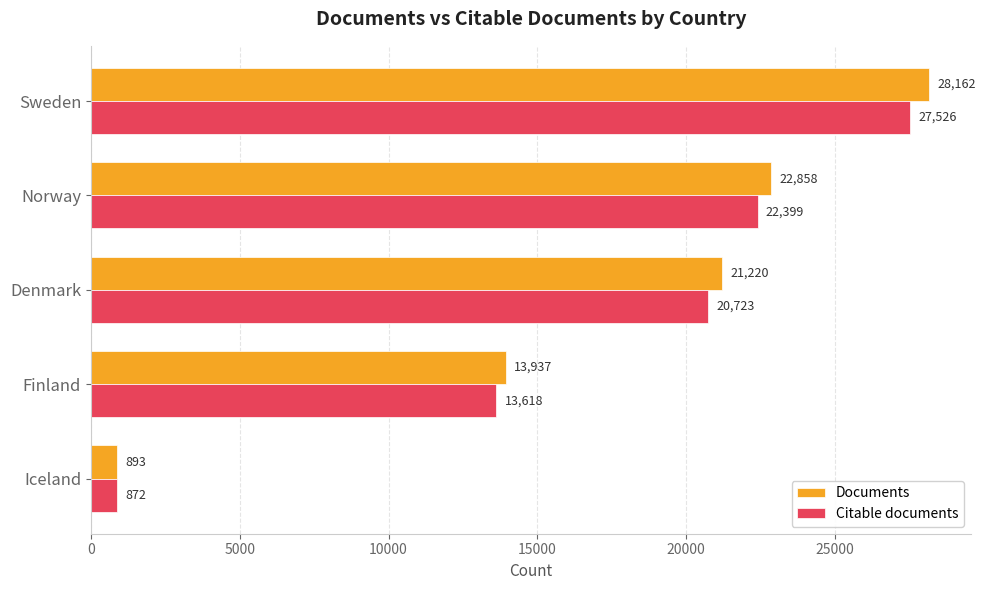

At how many categories does at least one series exceed 16800?

3